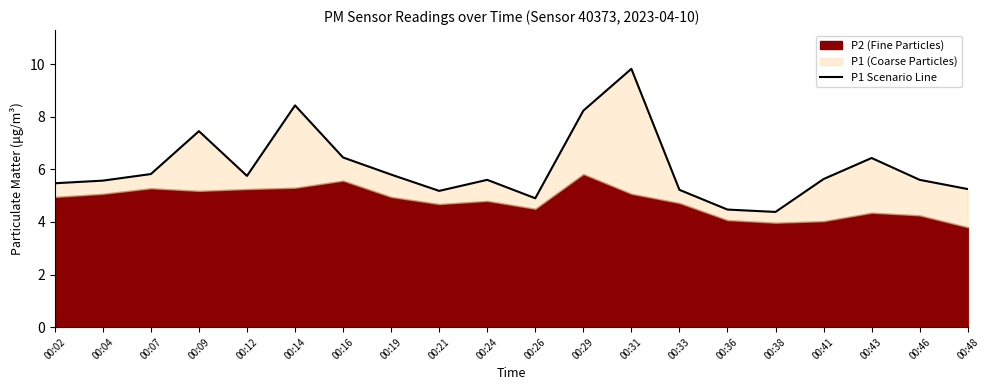

What is the value of the 10th point from the left?

5.6